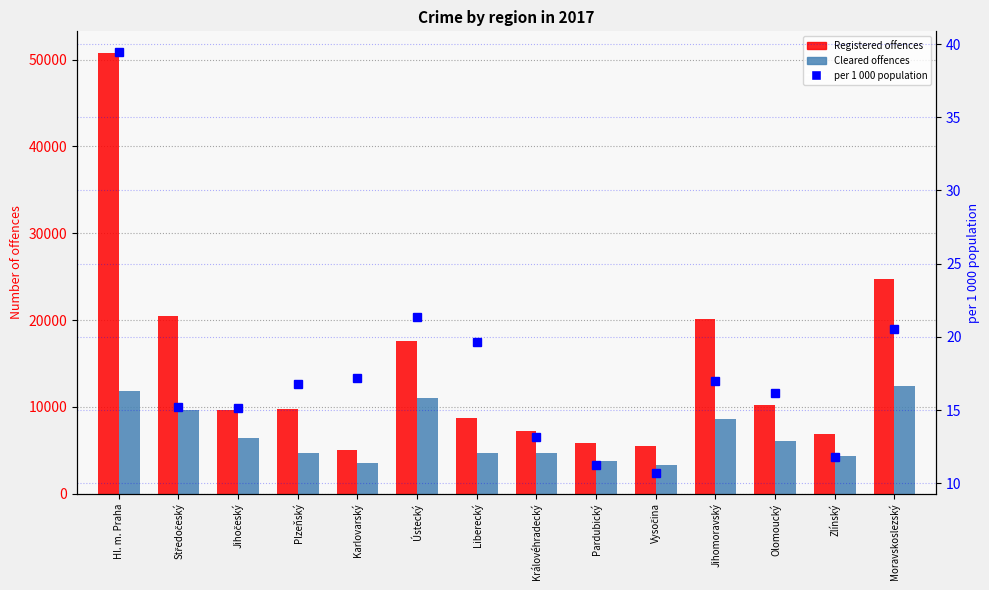

Which series has the widest spread of values?

Registered offences